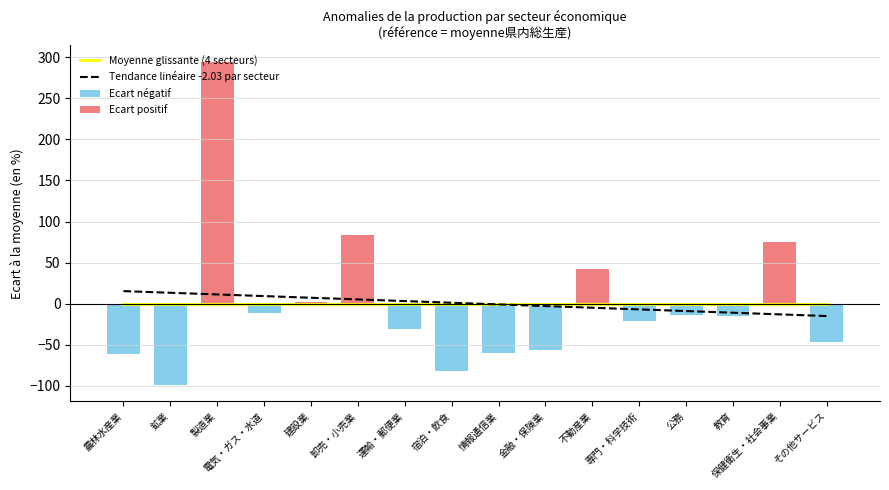

Rank the series by their maximum value, from lowest to highest.

Moyenne glissante (4 secteurs), Tendance linéaire -2.03 par secteur